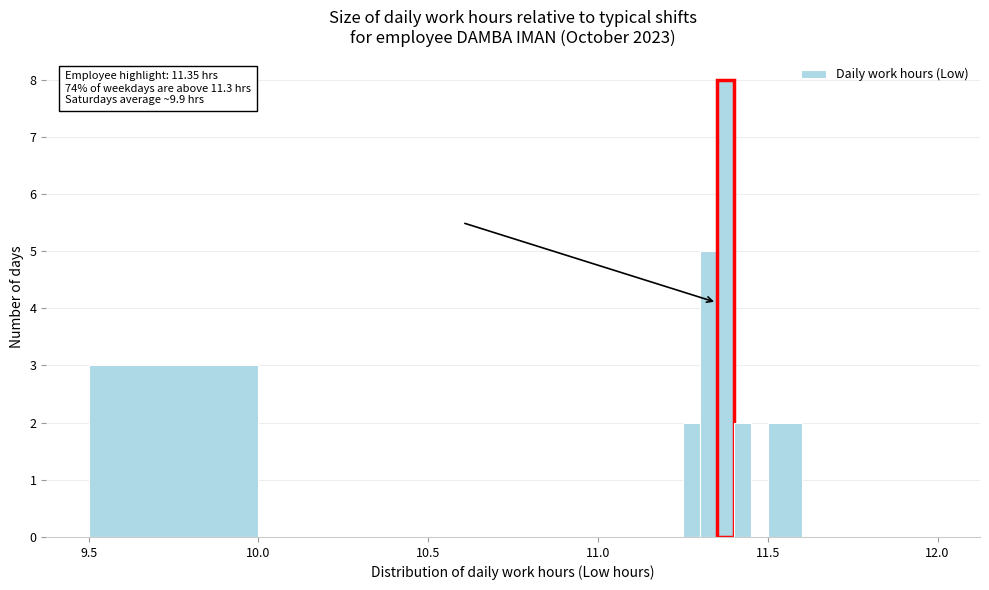

Around what value on the x-axis is the tallest bar? Give the approximate position of its centre, as read against the axis.

11.40